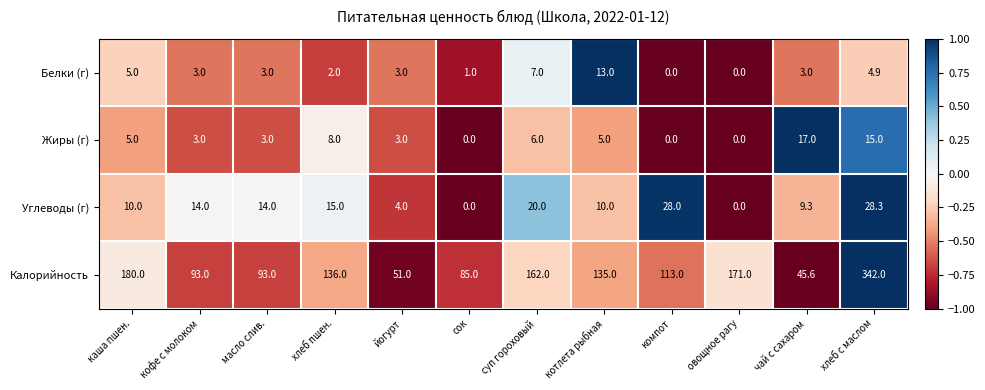

What is the difference between the maximum and second lowest values in the Жиры (г) series?

17.0